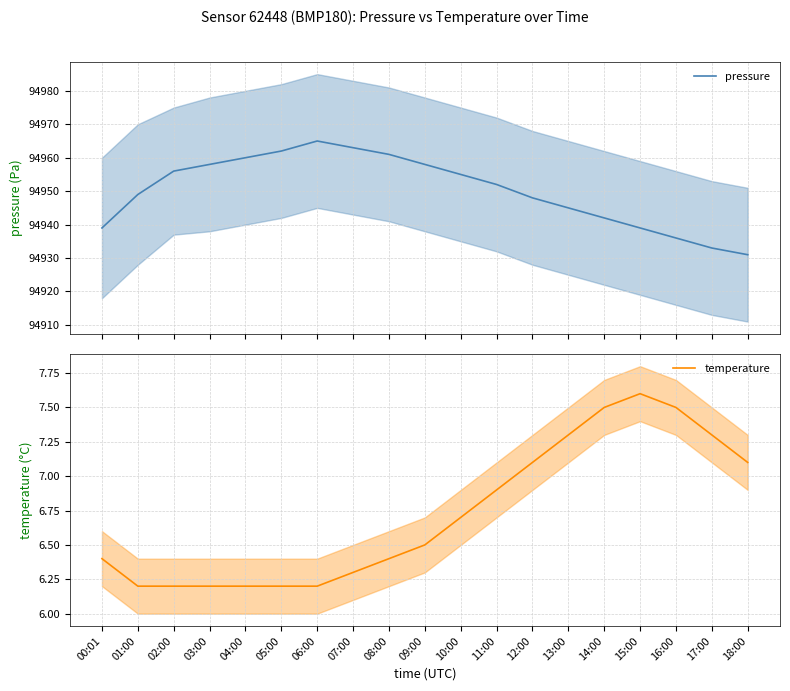

What is the maximum value for pressure?

94965